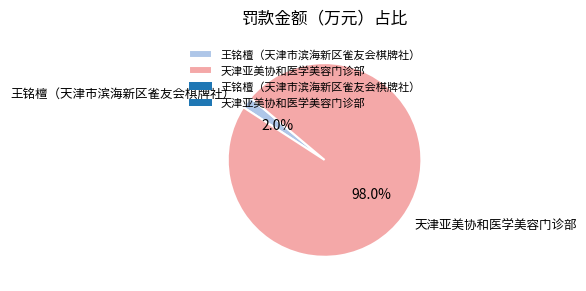

Which slice is the smallest?

王铭檀（天津市滨海新区雀友会棋牌社）